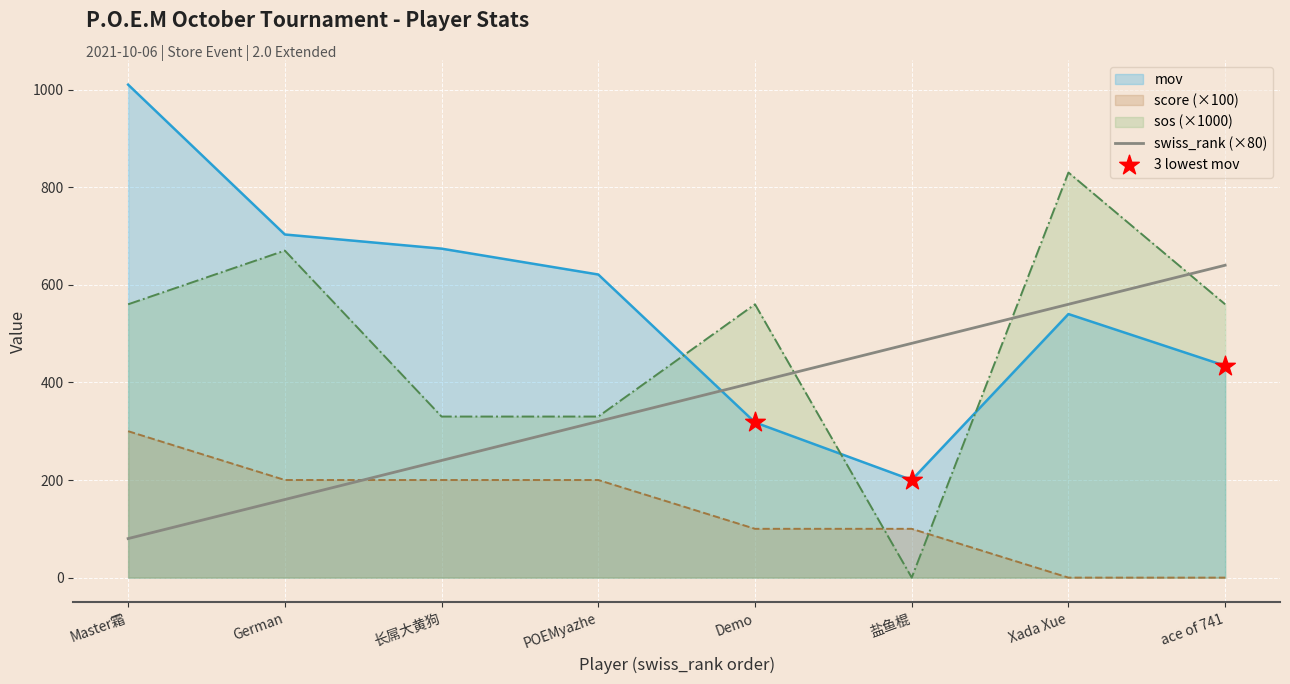

Which series has the largest Y range (max minus min)?

sos